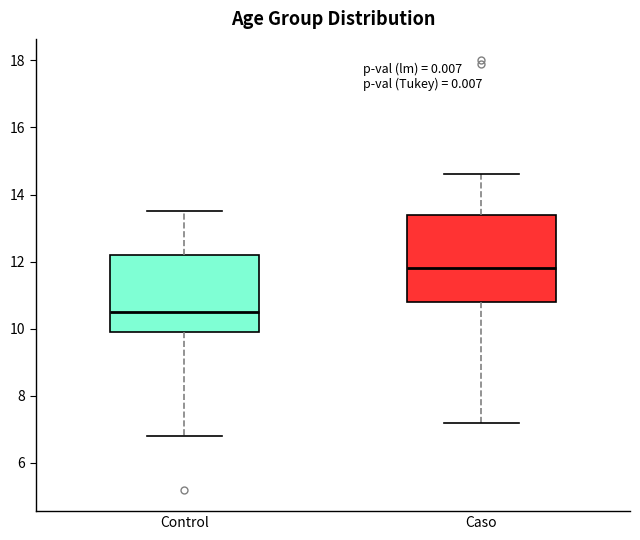

Reading left to right, transcribe this box plot: for each box, give where its median line is, the range the box spans, and where its two whiskers end, as read against the y-axis. The values are not printed on the chart, so give them approximately, as read against the axis.

Control: median 10.6, box 10.0 to 12.2, whiskers 6.8 to 13.6
Caso: median 11.8, box 10.8 to 13.4, whiskers 7.2 to 14.6